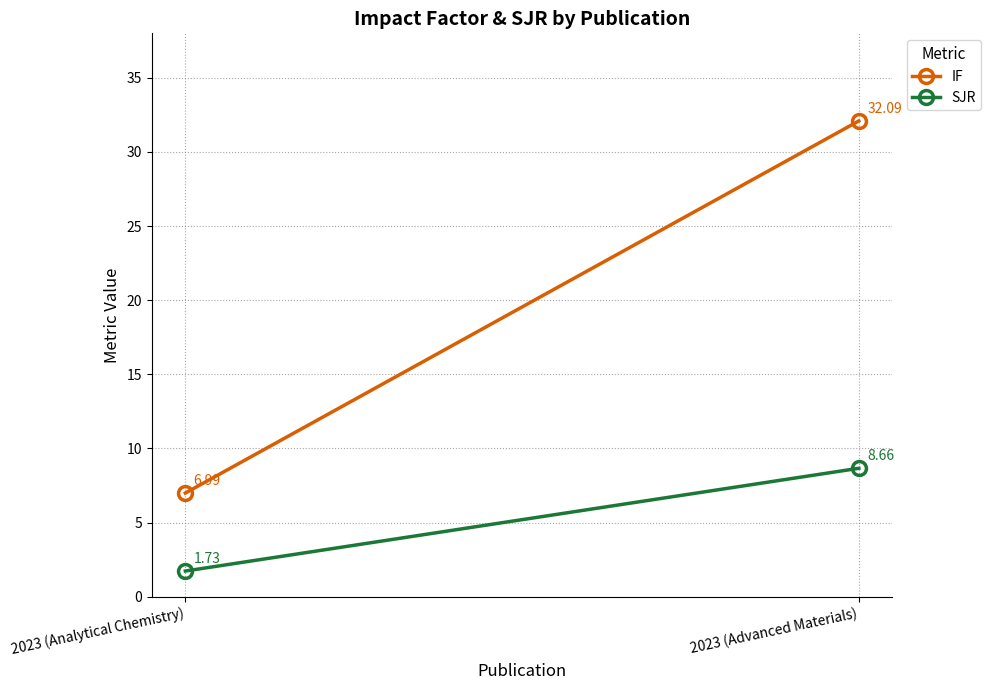

What is the difference between the SJR values at 2023 (Analytical Chemistry) and 2023 (Advanced Materials)?

6.9